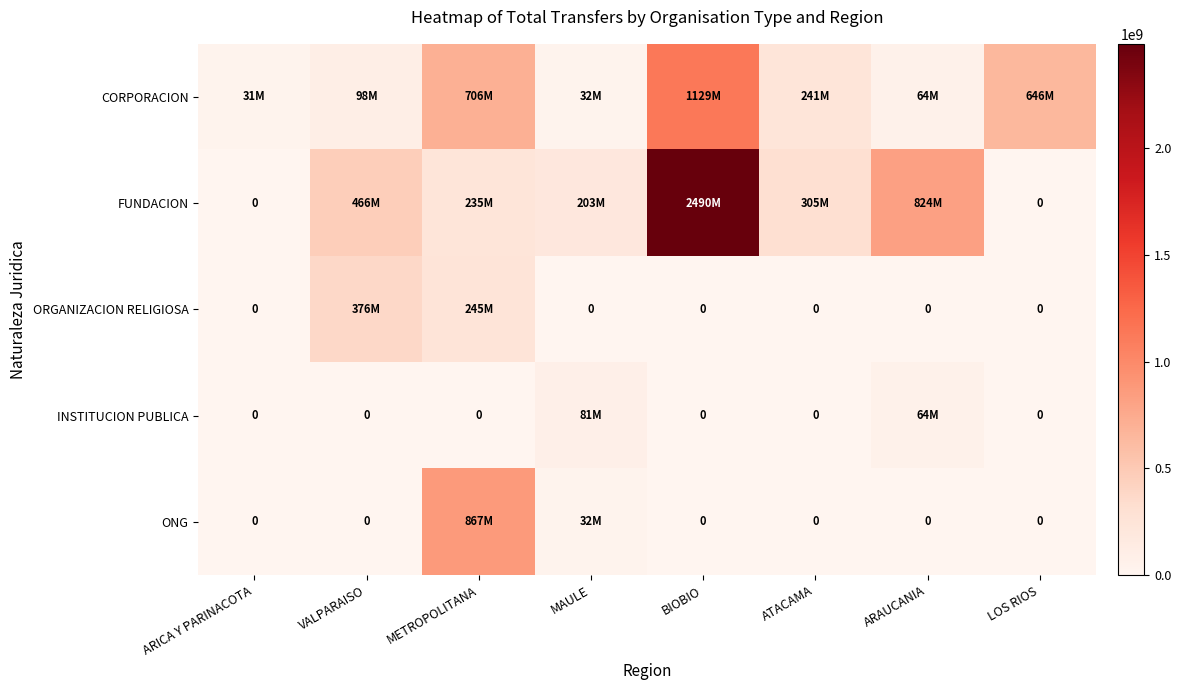

The FUNDACION series shows -1046135288 at ARICA Y PARINACOTA. True or false?

False